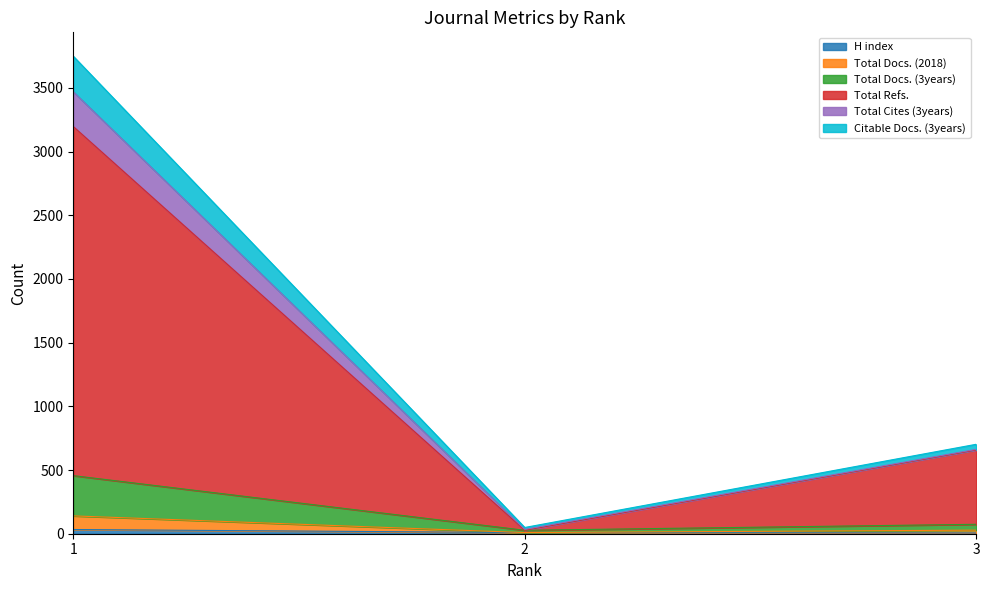

Does the chart have visible grid lines?

No